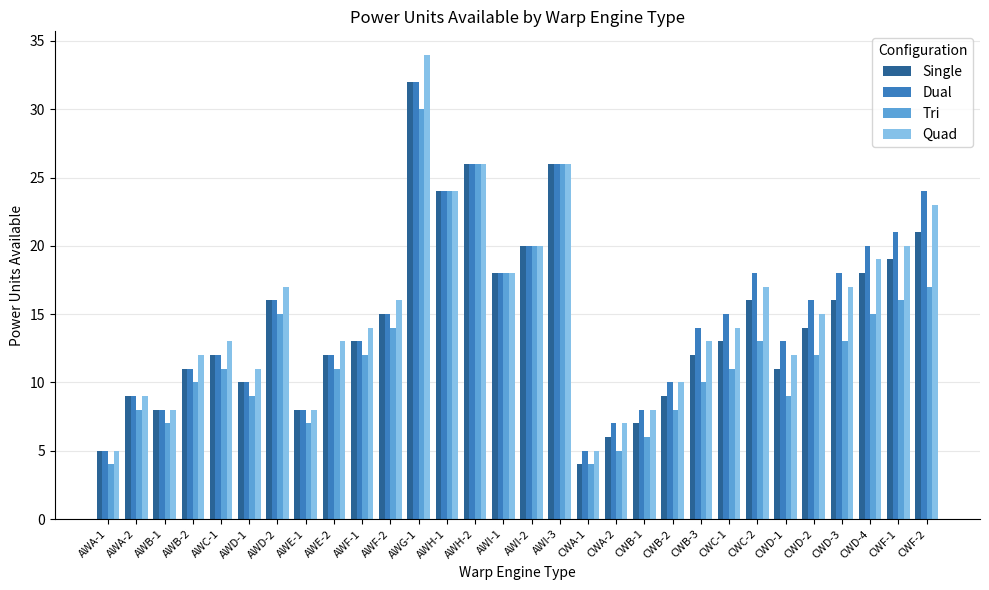

What is the value of the Dual bar at the 25th from the left?

13